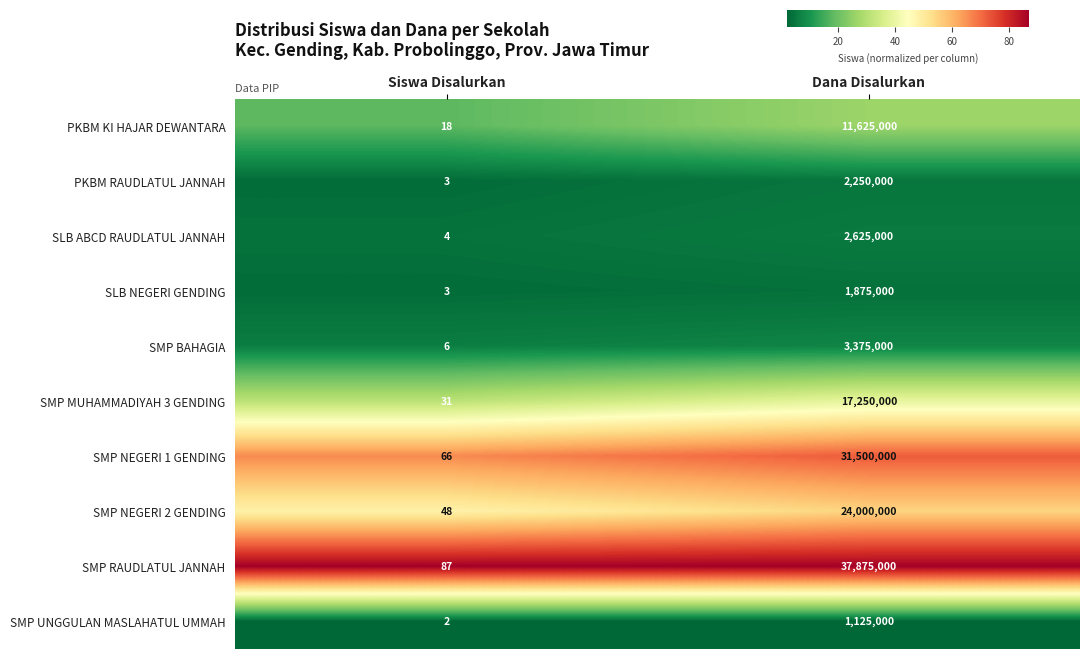

What is the spread (max minus min) of values at Dana Disalurkan?

36750000